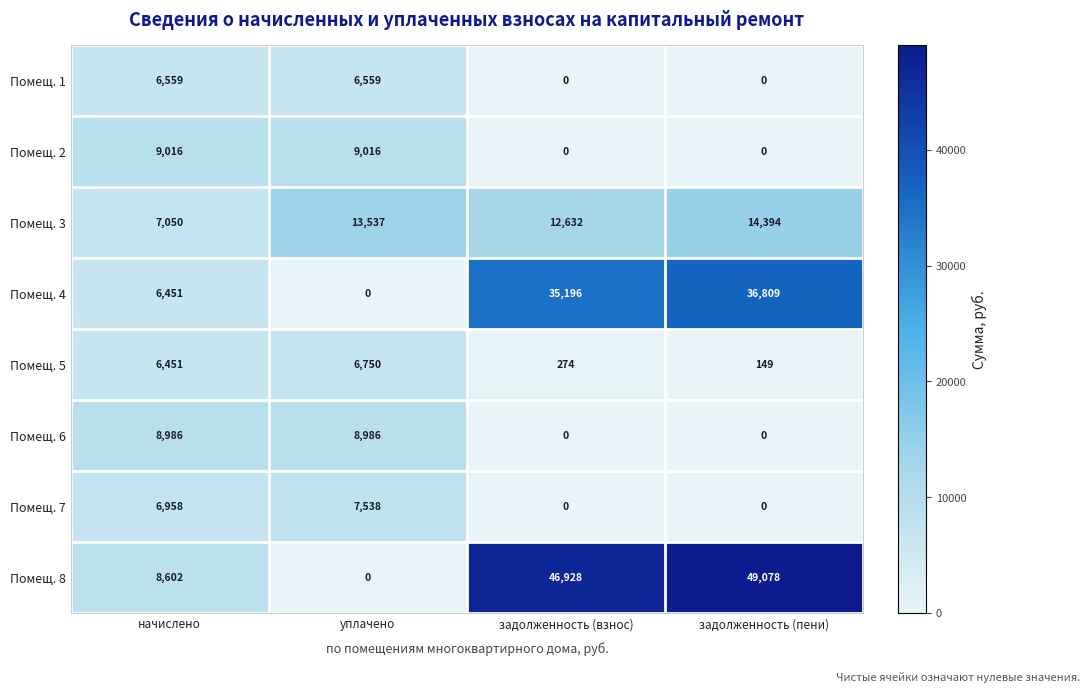

True or false: Помещ. 4 has a value of 61171 at задолженность (взнос).

False